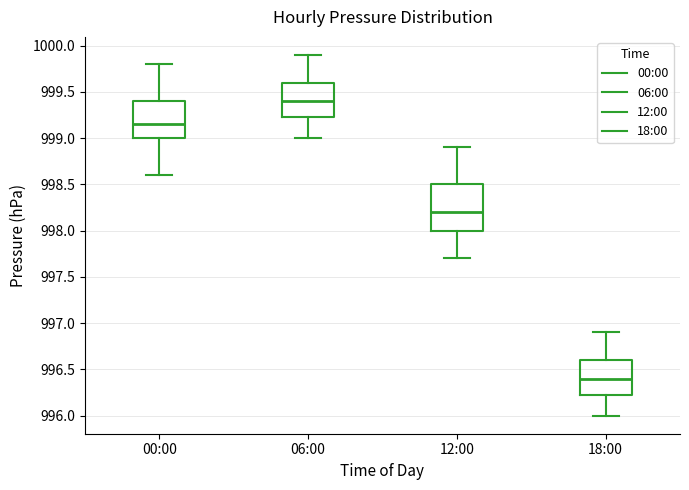

Reading left to right, read every box against the y-axis: the position of its median line, the range the box covers, and the ends of its whiskers. The values are not printed on the chart, so give them approximately, as read against the axis.

00:00: median 999.15, box 999.00 to 999.40, whiskers 998.60 to 999.80
06:00: median 999.40, box 999.25 to 999.60, whiskers 999.00 to 999.90
12:00: median 998.20, box 998.00 to 998.50, whiskers 997.70 to 998.90
18:00: median 996.40, box 996.25 to 996.60, whiskers 996.00 to 996.90